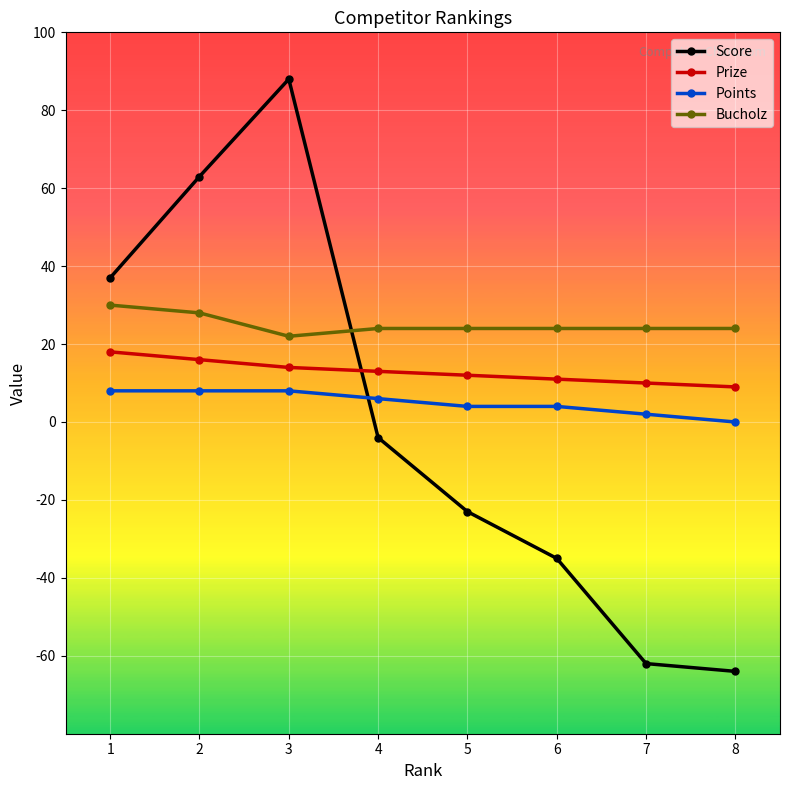

What is the greatest value displayed?

88